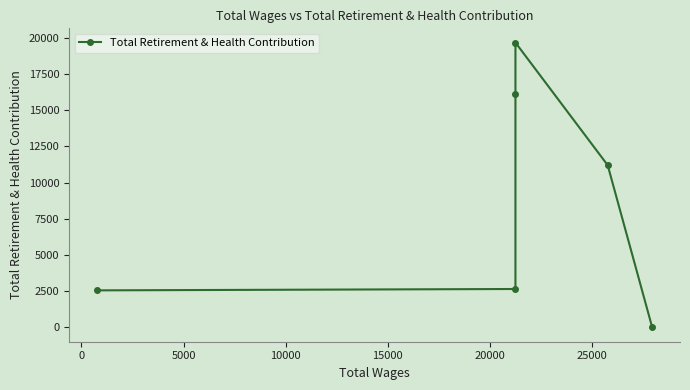

Which has a higher value, 0 or 10000?

10000